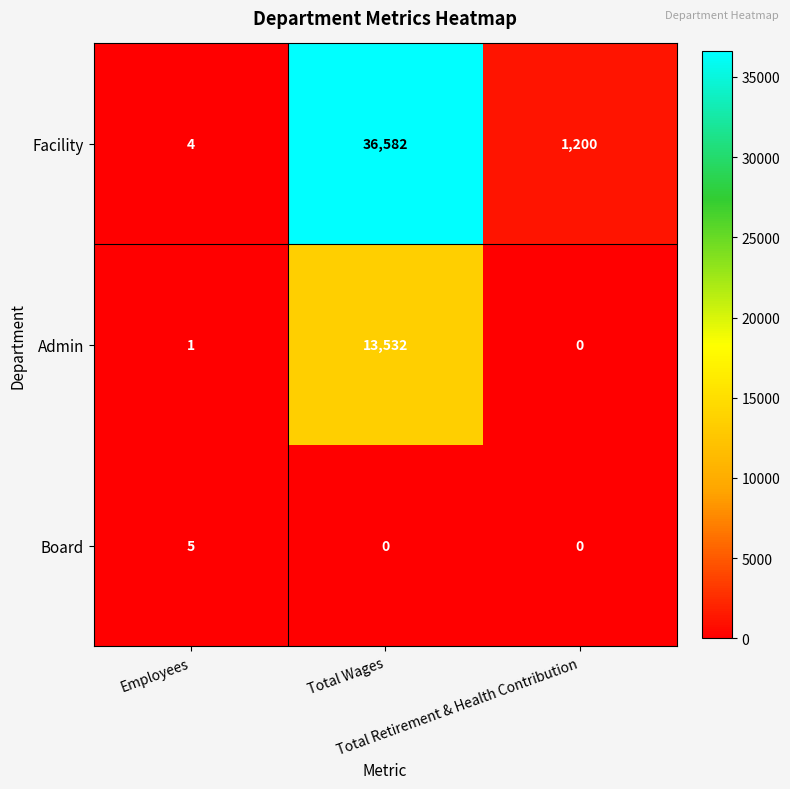

List the series in order of their overall mean, highest first.

Facility, Admin, Board